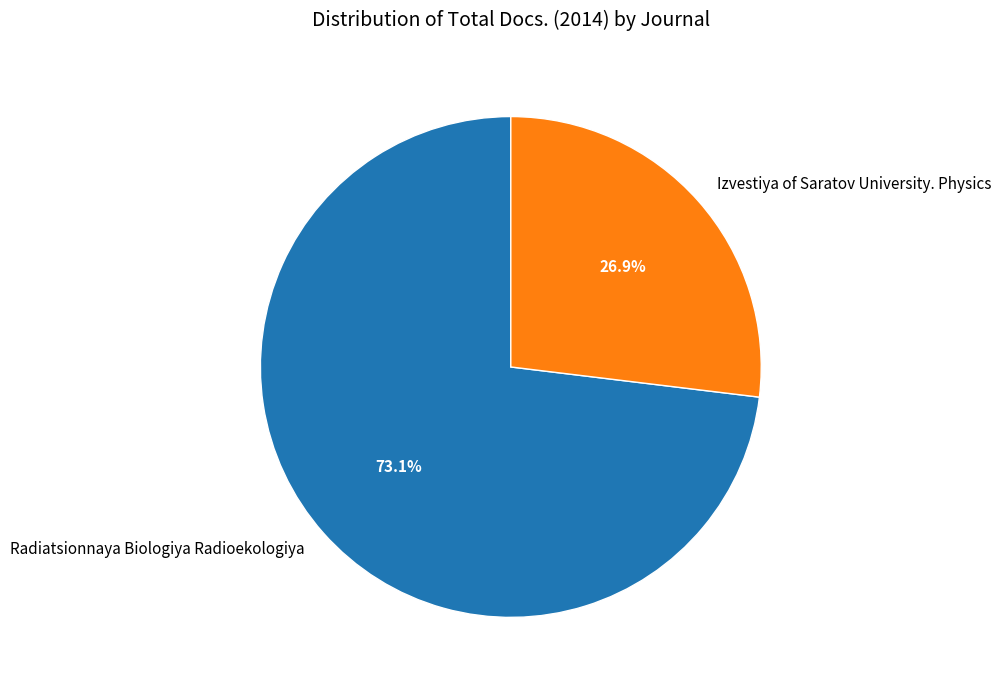

To the nearest percent, what is the difference between the largest and smallest slice percentages?

46%